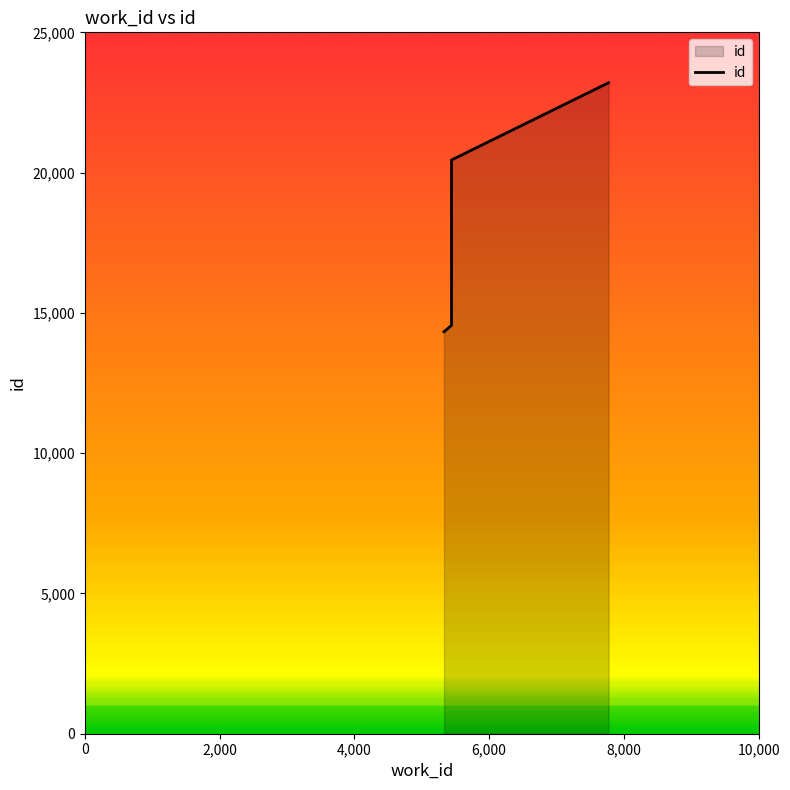

What is the difference between the values at 5441 and 5441?

5894